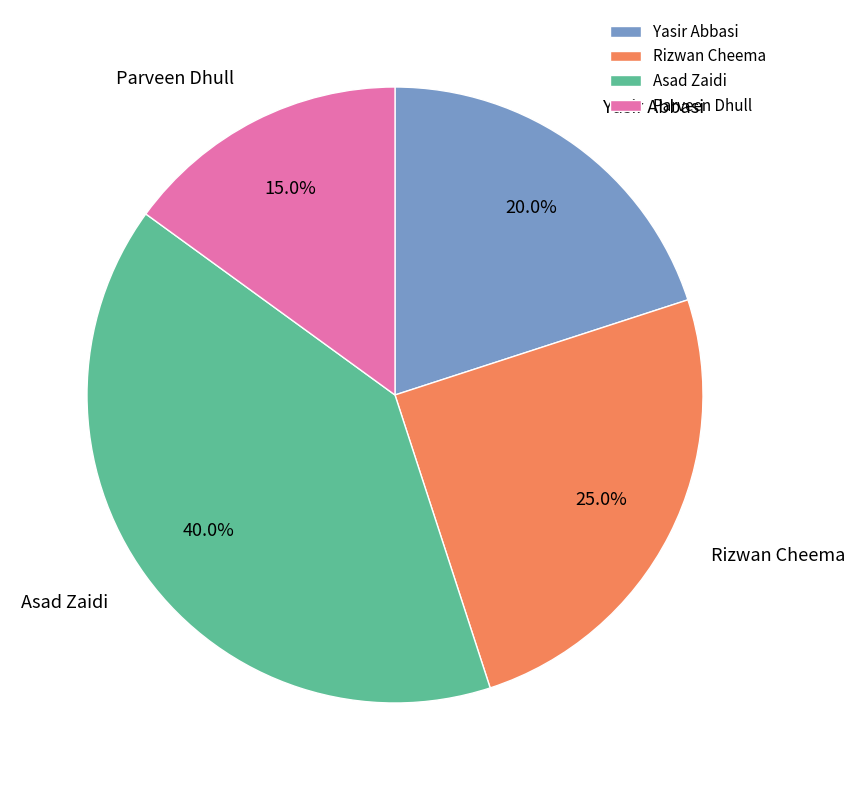

Does Parveen Dhull account for over 50% of the chart?

No